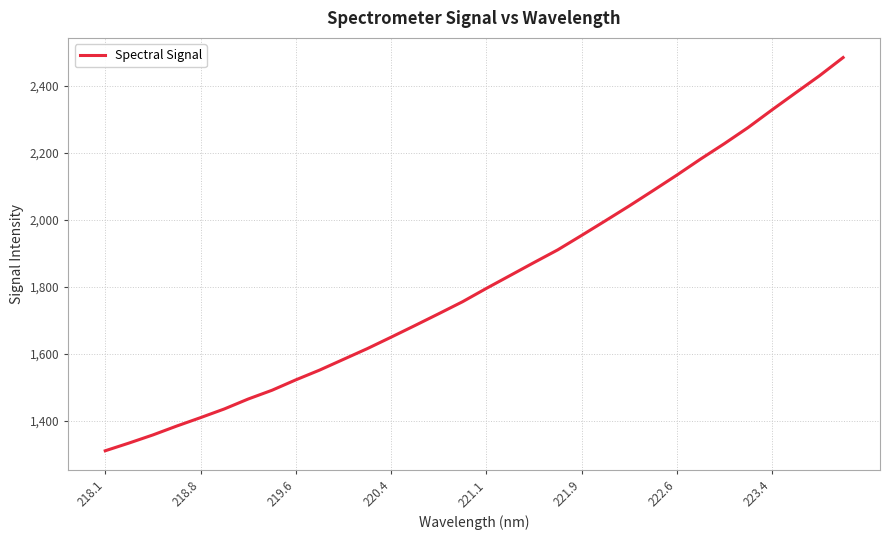

What is the maximum value shown in the chart?

2484.3